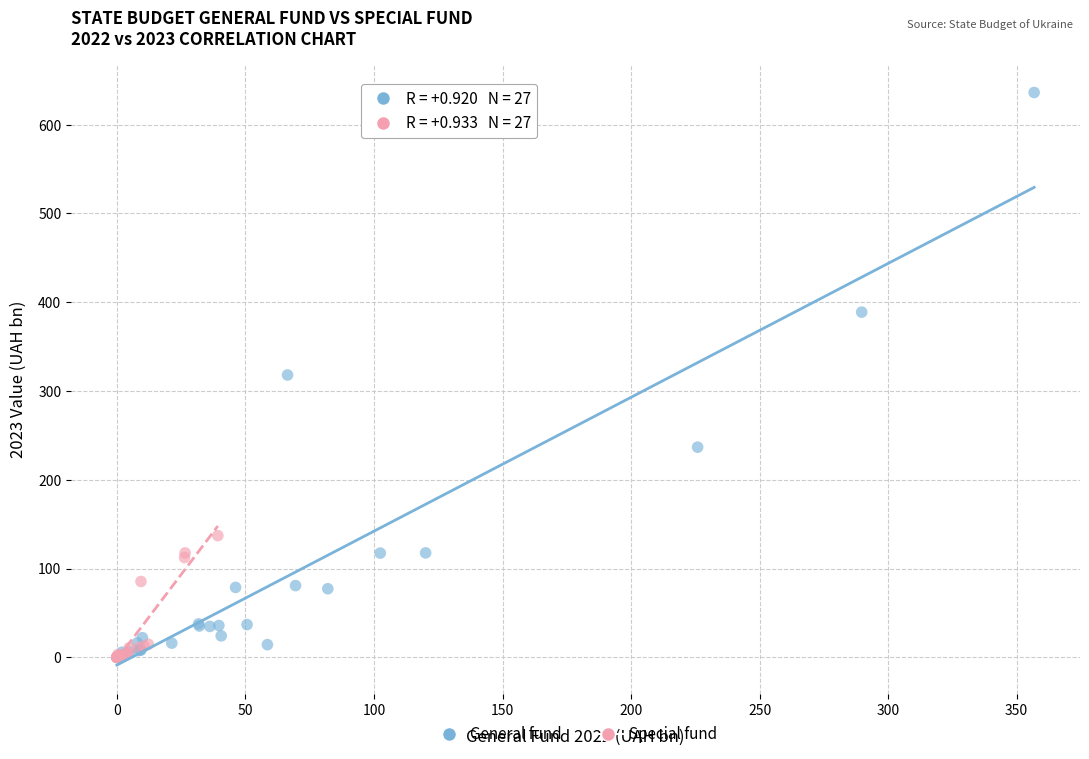

Which series has the largest Y range (max minus min)?

General fund